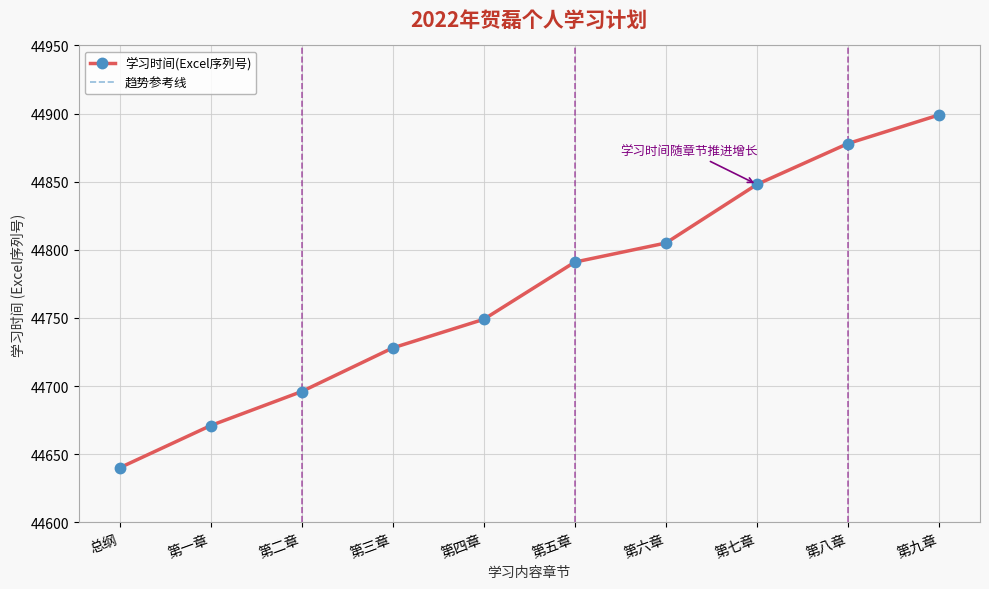

What is the value of the 学习时间(Excel序列号) point at the 6th from the left?

44791